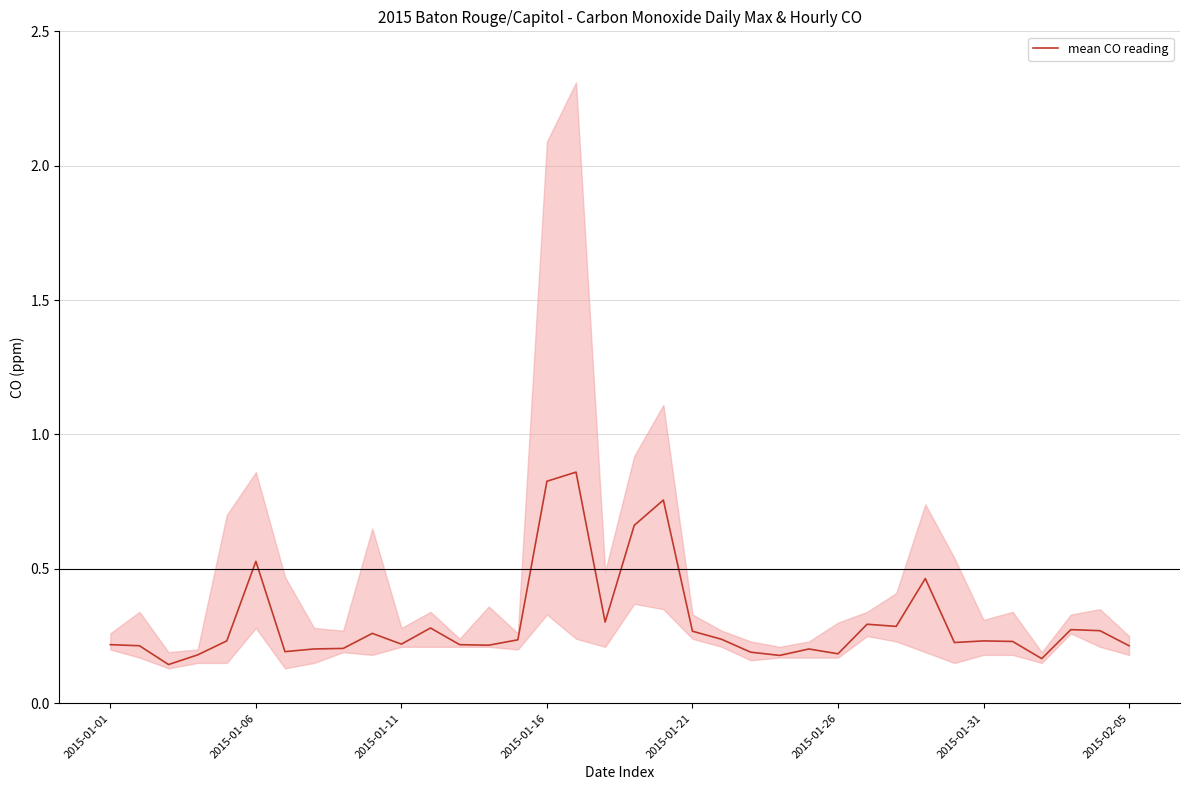

Reading right to left, transcribe all the data shown in this chart.

0.2	0.3	0.3	0.2	0.2	0.2	0.2	0.5	0.3	0.3	0.2	0.2	0.2	0.2	0.2	0.3	0.8	0.7	0.3	0.9	0.8	0.2	0.2	0.2	0.3	0.2	0.3	0.2	0.2	0.2	0.5	0.2	0.2	0.1	0.2	0.2